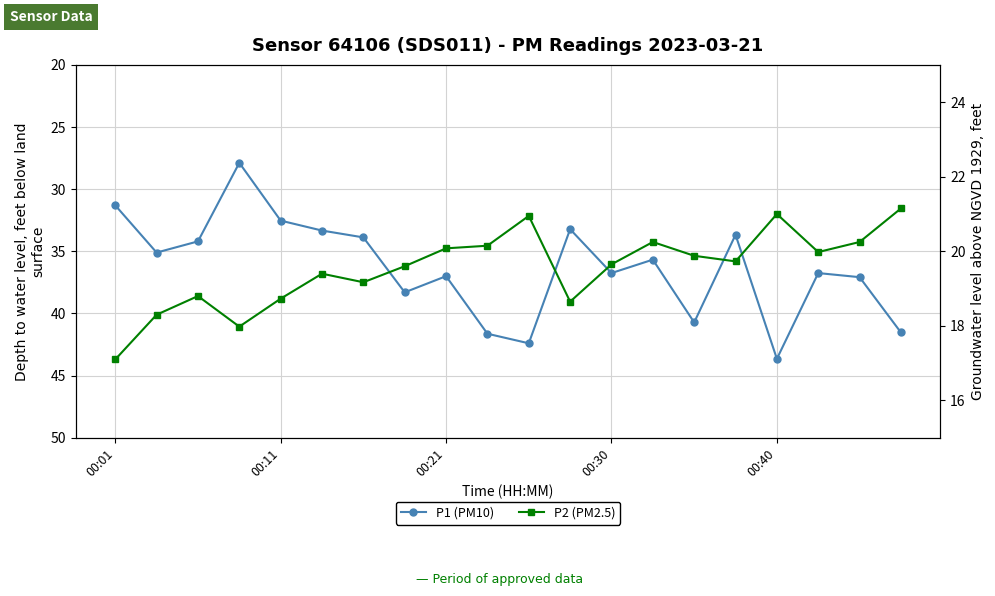

The P2 series shows 30.3 at 5. True or false?

False